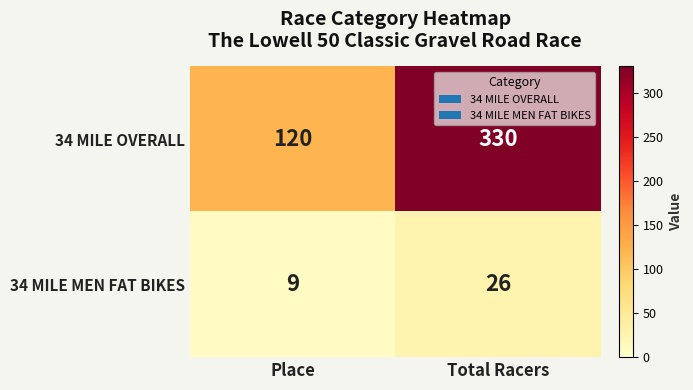

At how many categories does at least one series exceed 149?

1